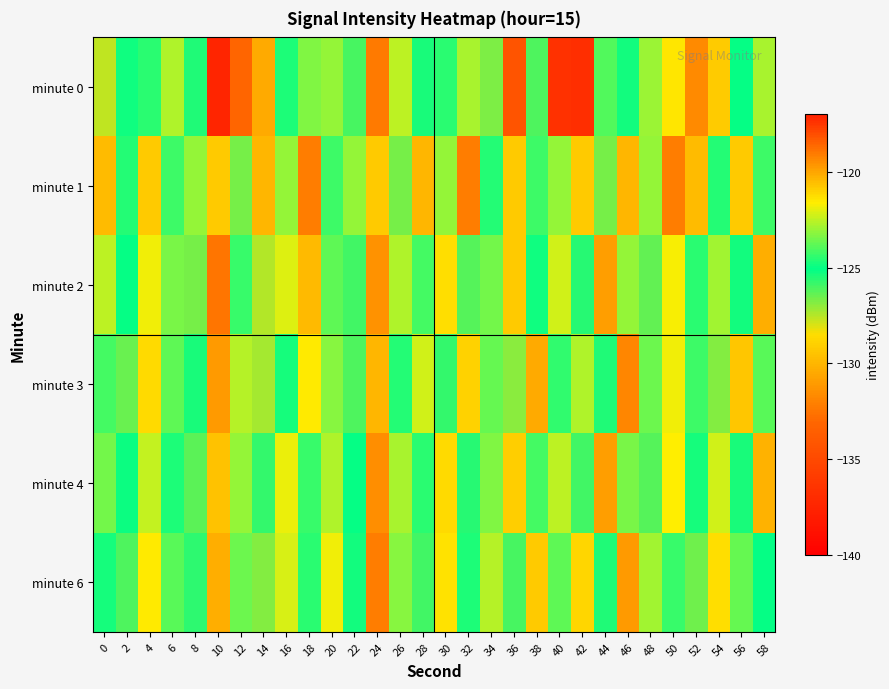

Rank the series by their maximum value, from highest to lowest.

minute 0, minute 2, minute 6, minute 1, minute 3, minute 4